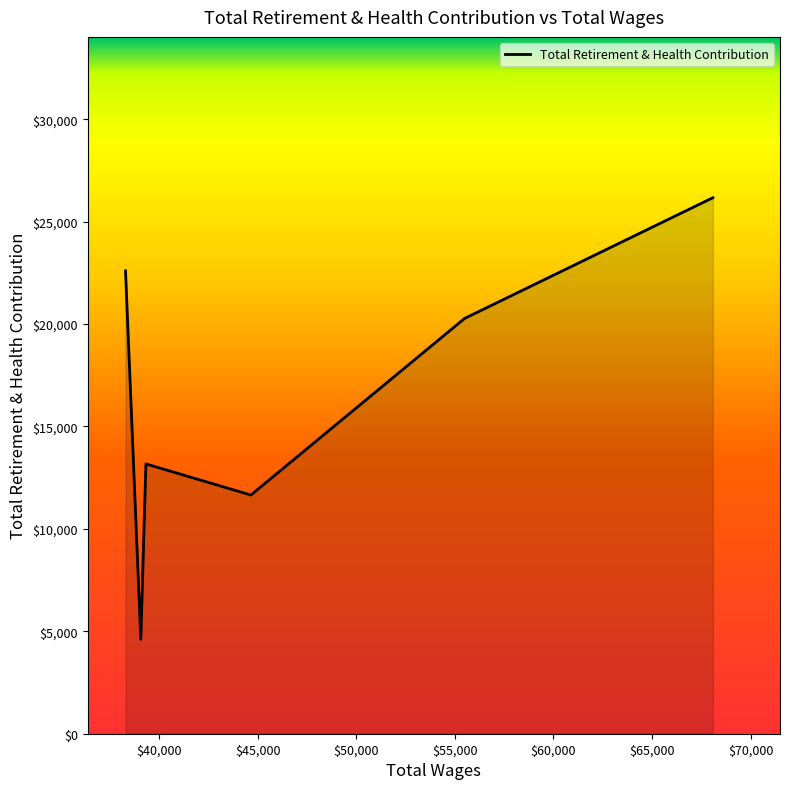

How many interior local valleys (lower than both neighbors) does the data have?

2